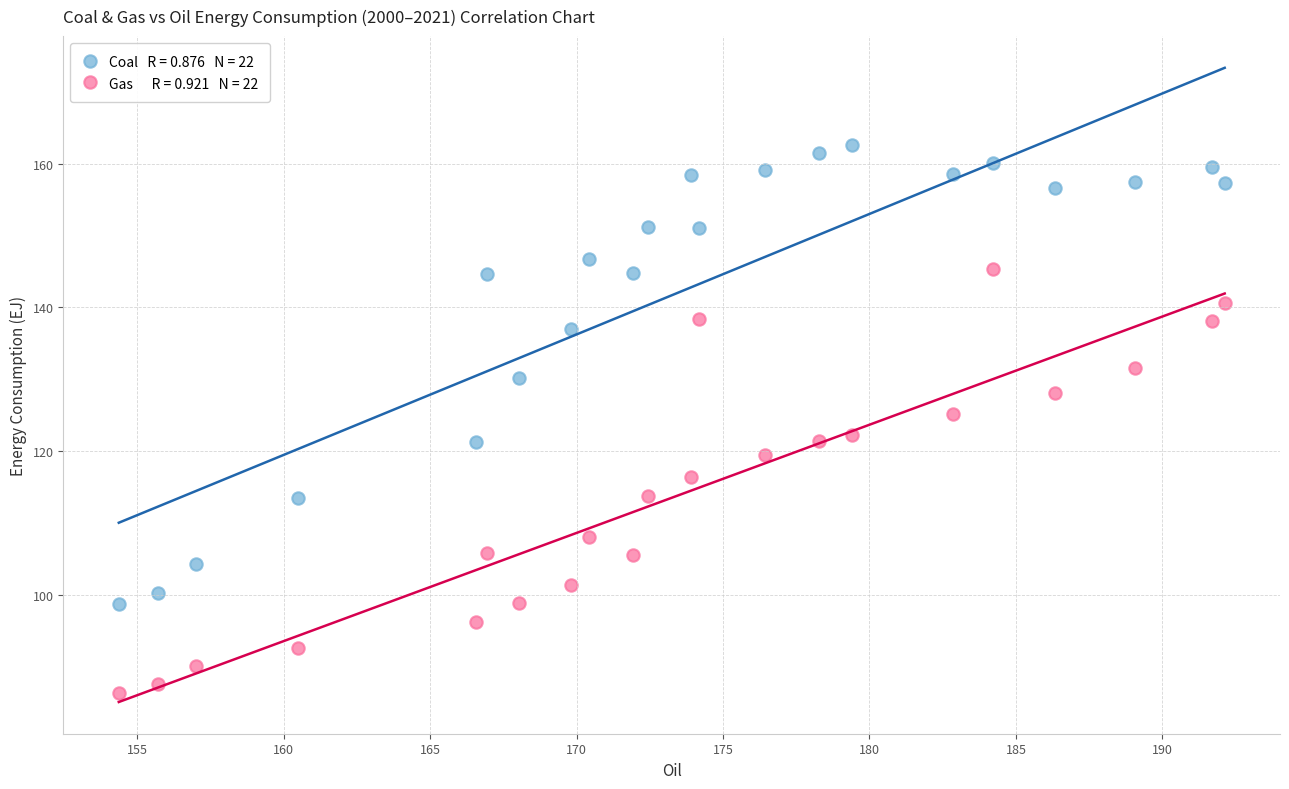

Across all data points, what is the range of X values (max minus min)?

37.8